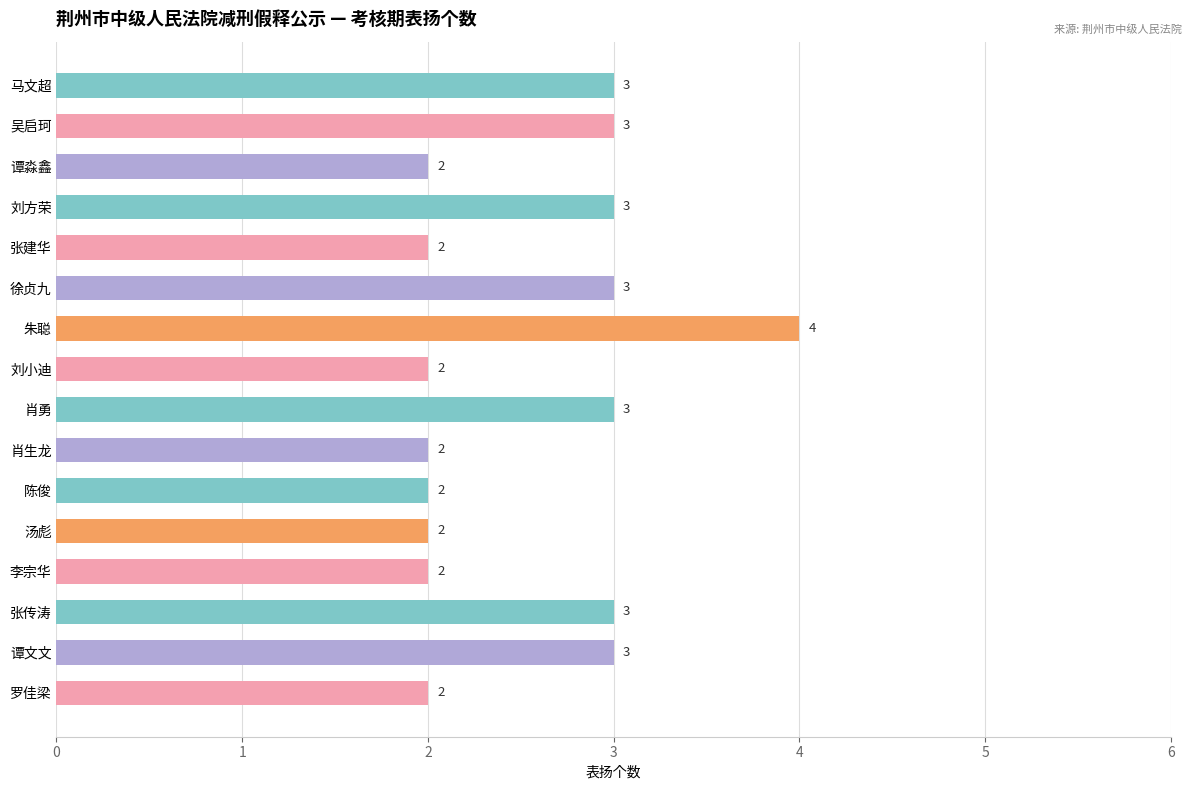

How many bars are there in total?

16